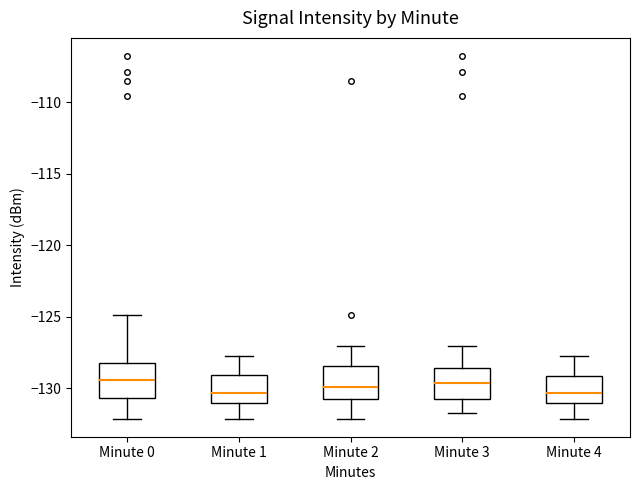

Reading left to right, transcribe this box plot: for each box, give where its median line is, the range the box spans, and where its two whiskers end, as read against the y-axis. The values are not printed on the chart, so give them approximately, as read against the axis.

Minute 0: median -129.5, box -130.5 to -128.0, whiskers -132.0 to -125.0
Minute 1: median -130.5, box -131.0 to -129.0, whiskers -132.0 to -127.5
Minute 2: median -130.0, box -130.5 to -128.5, whiskers -132.0 to -127.0
Minute 3: median -129.5, box -130.5 to -128.5, whiskers -131.5 to -127.0
Minute 4: median -130.5, box -131.0 to -129.0, whiskers -132.0 to -127.5